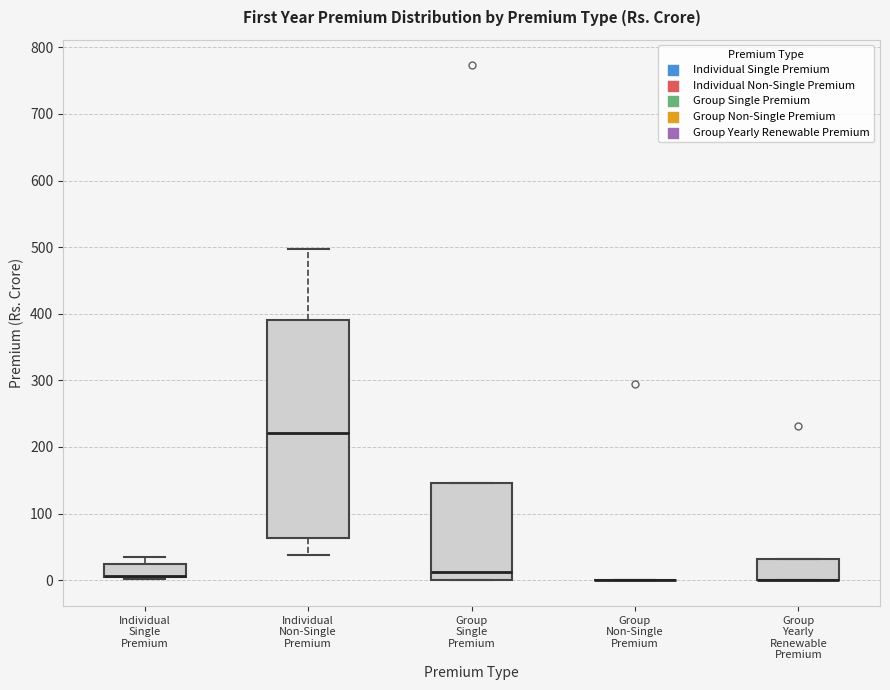

Comparing the boxes themselves (not the whiskers), which one is the tallest?

Individual Non-Single Premium